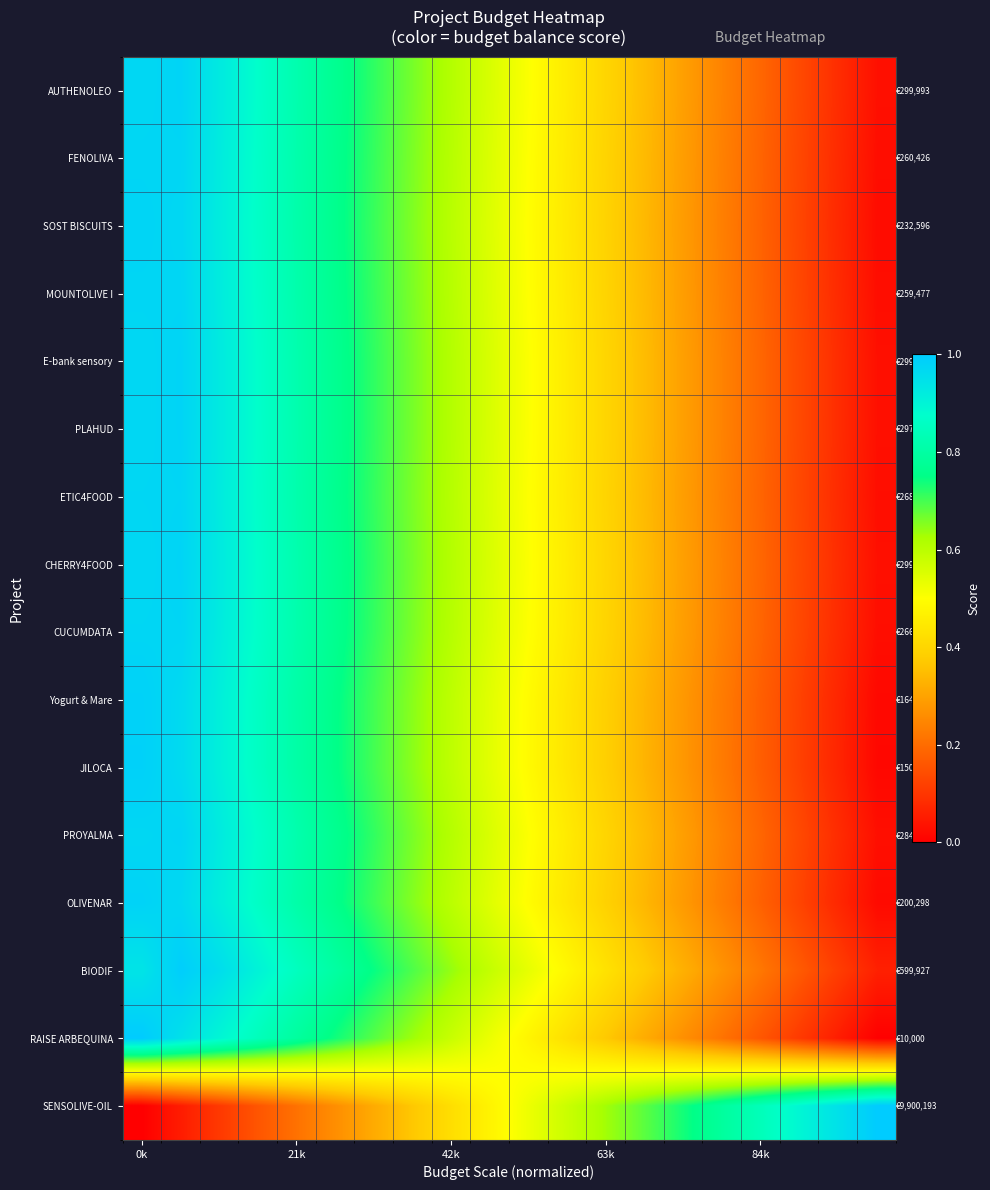

Reading right to left, transcribe all the data shown in this chart.

AUTHENOLEO: 0.0	0.1	0.1	0.2	0.2	0.3	0.3	0.4	0.5	0.5	0.6	0.6	0.7	0.7	0.8	0.8	0.9	0.9	1.0	1.0
FENOLIVA: 0.0	0.1	0.1	0.2	0.2	0.3	0.3	0.4	0.4	0.5	0.6	0.6	0.7	0.7	0.8	0.8	0.9	0.9	1.0	1.0
SOST BISCUITS: 0.0	0.1	0.1	0.2	0.2	0.3	0.3	0.4	0.4	0.5	0.5	0.6	0.7	0.7	0.8	0.8	0.9	0.9	1.0	1.0
MOUNTOLIVE I: 0.0	0.1	0.1	0.2	0.2	0.3	0.3	0.4	0.4	0.5	0.6	0.6	0.7	0.7	0.8	0.8	0.9	0.9	1.0	1.0
E-bank sensory: 0.0	0.1	0.1	0.2	0.2	0.3	0.3	0.4	0.5	0.5	0.6	0.6	0.7	0.7	0.8	0.8	0.9	0.9	1.0	1.0
PLAHUD: 0.0	0.1	0.1	0.2	0.2	0.3	0.3	0.4	0.5	0.5	0.6	0.6	0.7	0.7	0.8	0.8	0.9	0.9	1.0	1.0
ETIC4FOOD: 0.0	0.1	0.1	0.2	0.2	0.3	0.3	0.4	0.4	0.5	0.6	0.6	0.7	0.7	0.8	0.8	0.9	0.9	1.0	1.0
CHERRY4FOOD: 0.0	0.1	0.1	0.2	0.2	0.3	0.3	0.4	0.5	0.5	0.6	0.6	0.7	0.7	0.8	0.8	0.9	0.9	1.0	1.0
CUCUMDATA: 0.0	0.1	0.1	0.2	0.2	0.3	0.3	0.4	0.4	0.5	0.6	0.6	0.7	0.7	0.8	0.8	0.9	0.9	1.0	1.0
Yogurt & Mare: 0.0	0.1	0.1	0.2	0.2	0.3	0.3	0.4	0.4	0.5	0.5	0.6	0.6	0.7	0.8	0.8	0.9	0.9	1.0	1.0
JILOCA: 0.0	0.1	0.1	0.2	0.2	0.3	0.3	0.4	0.4	0.5	0.5	0.6	0.6	0.7	0.8	0.8	0.9	0.9	1.0	1.0
PROYALMA: 0.0	0.1	0.1	0.2	0.2	0.3	0.3	0.4	0.4	0.5	0.6	0.6	0.7	0.7	0.8	0.8	0.9	0.9	1.0	1.0
OLIVENAR: 0.0	0.1	0.1	0.2	0.2	0.3	0.3	0.4	0.4	0.5	0.5	0.6	0.7	0.7	0.8	0.8	0.9	0.9	1.0	1.0
BIODIF: 0.1	0.1	0.2	0.2	0.3	0.3	0.4	0.4	0.5	0.5	0.6	0.6	0.7	0.7	0.8	0.9	0.9	1.0	1.0	0.9
RAISE ARBEQUINA: 0.0	0.1	0.1	0.2	0.2	0.3	0.3	0.4	0.4	0.5	0.5	0.6	0.6	0.7	0.7	0.8	0.8	0.9	0.9	1.0
SENSOLIVE-OIL: 1.0	0.9	0.9	0.8	0.8	0.7	0.7	0.6	0.6	0.5	0.5	0.4	0.4	0.3	0.3	0.2	0.2	0.1	0.1	0.0